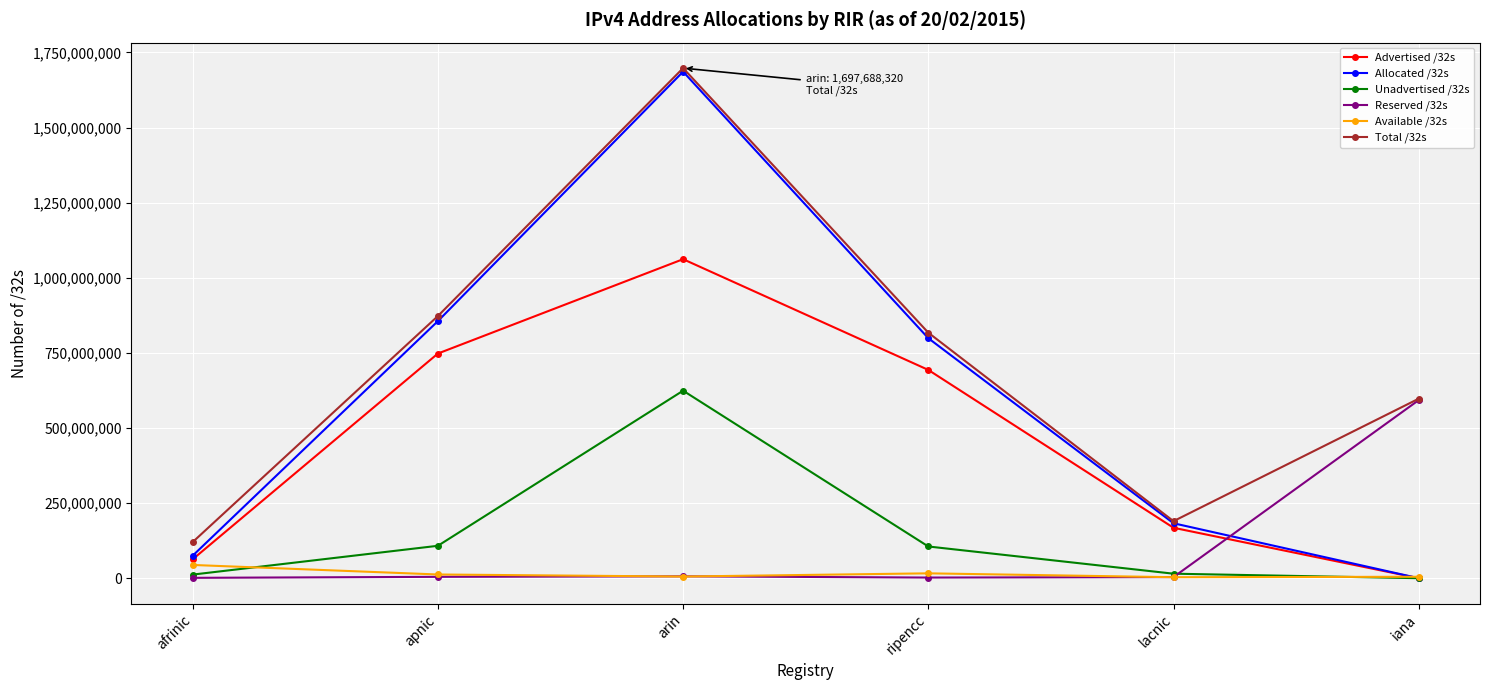

What is the spread (max minus min) of values at arin?

1692199424